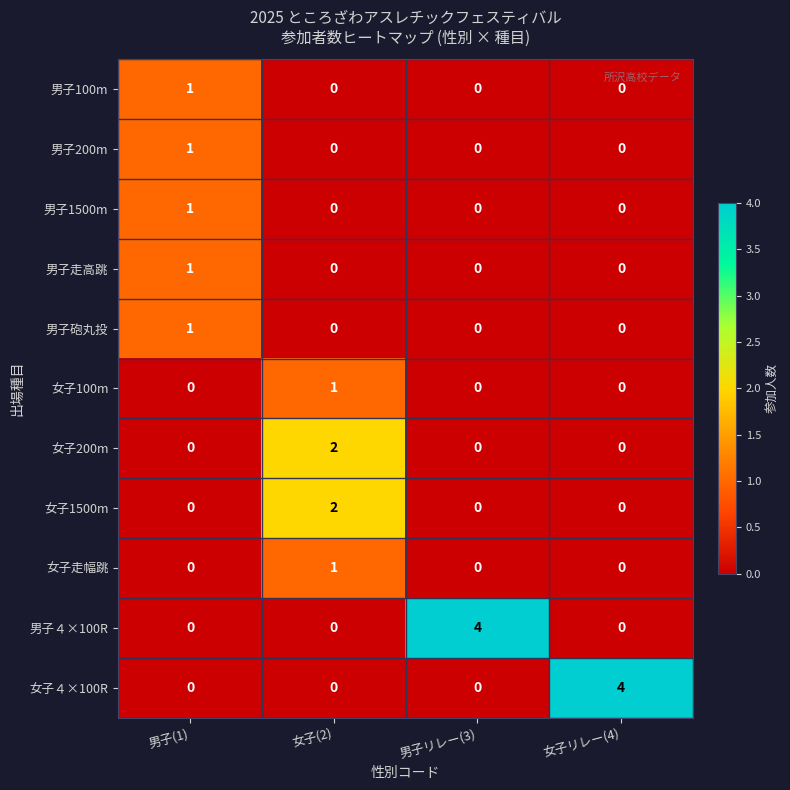

What is the spread (max minus min) of values at 女子リレー(4)?

4